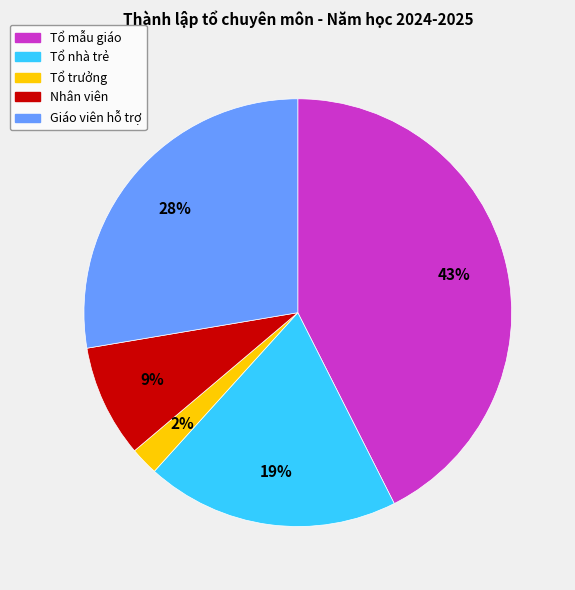

Does any single category account for the majority?

No